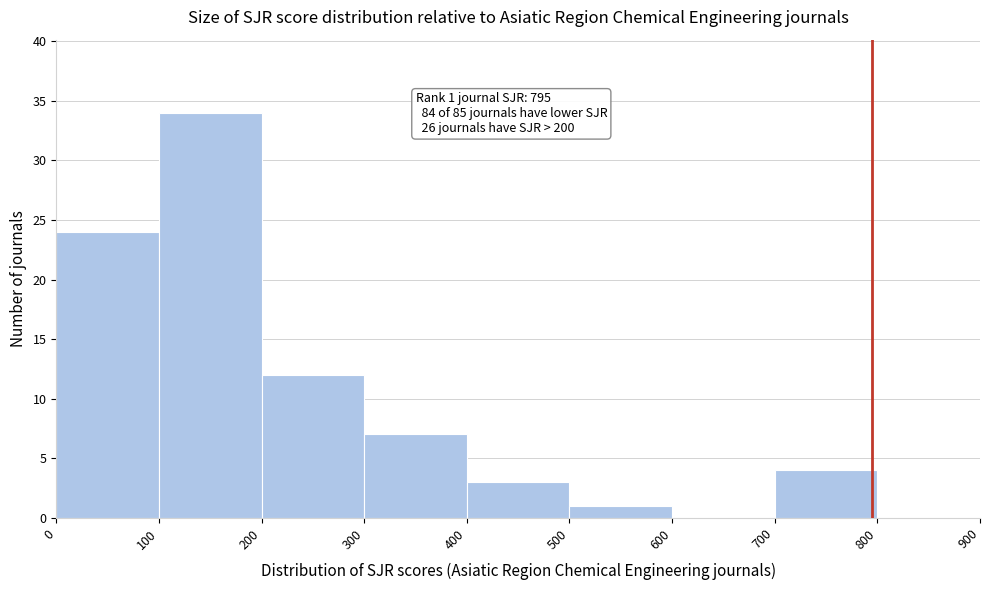

Which range on the x-axis has the tallest bar?

100 to 200